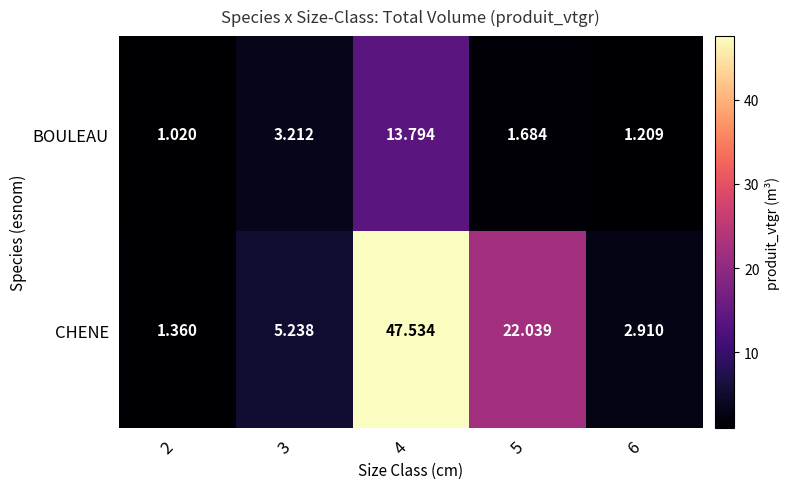

How many series are shown in this chart?

2